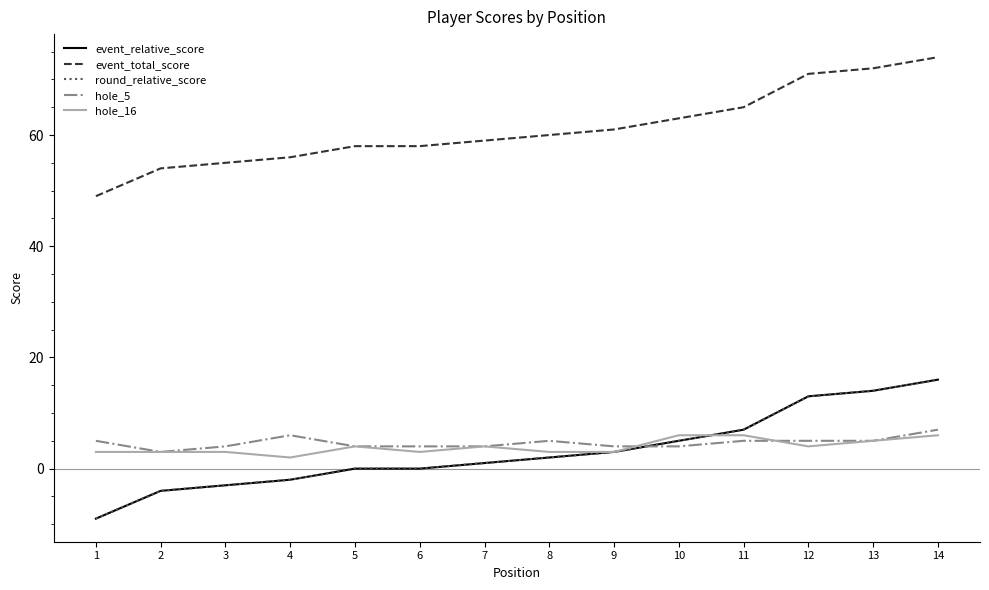

True or false: hole_5 and event_total_score cross at least once.

False